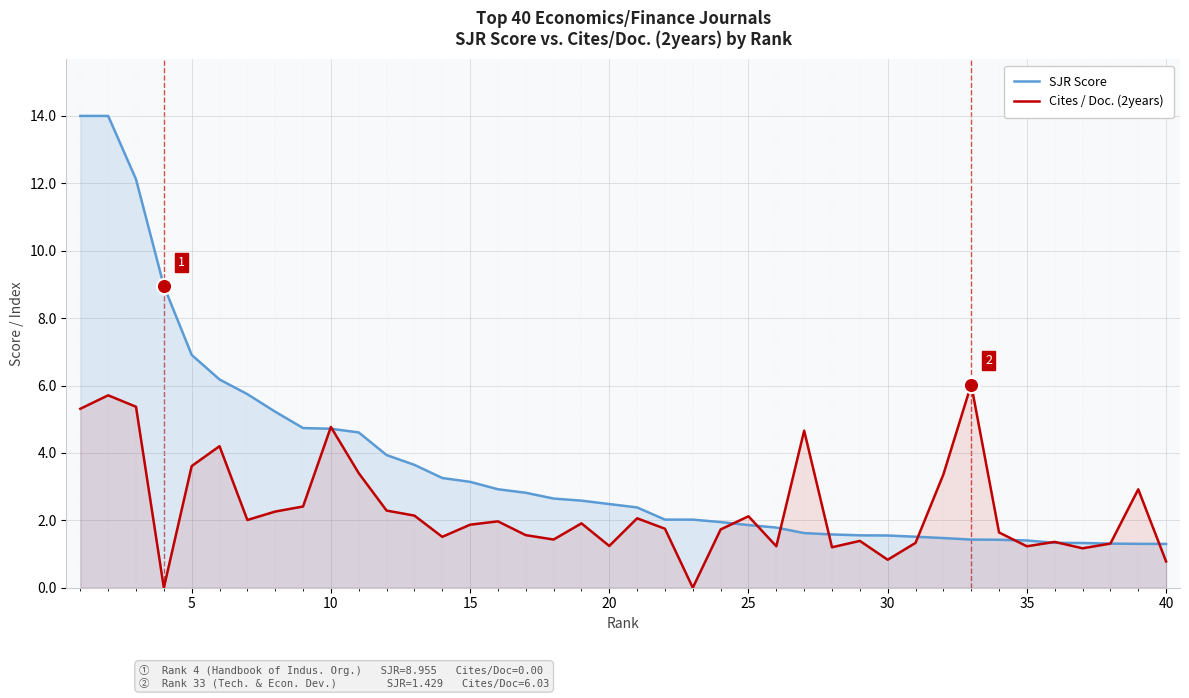

What is the total value across all series at 10?

9.5